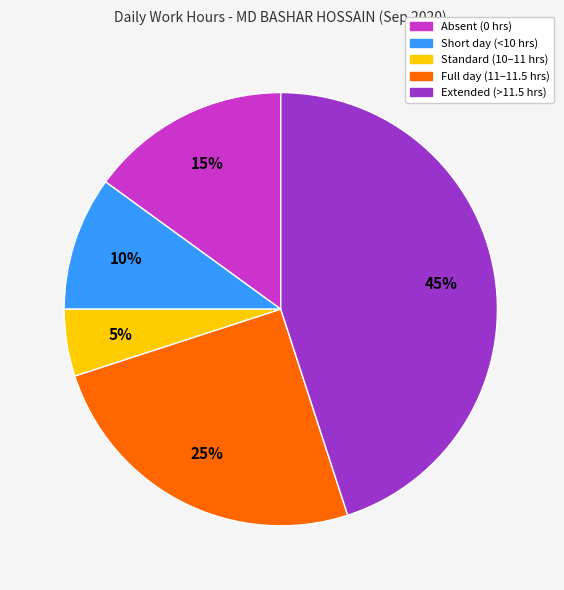

To the nearest percent, what is the difference between the largest and smallest slice percentages?

40%